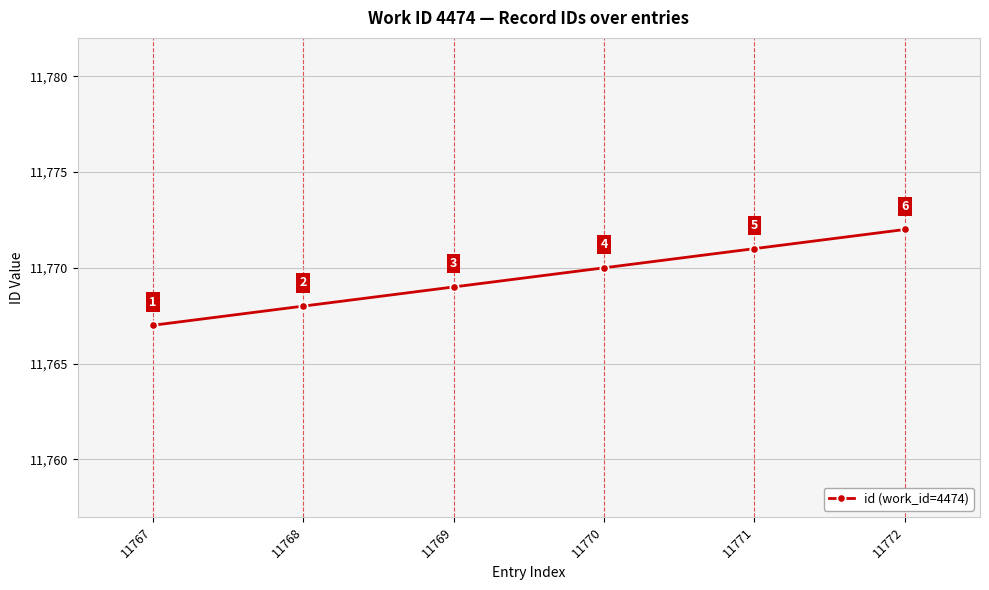

Reading right to left, what are all the values shown in this chart?

11772=11772	11771=11771	11770=11770	11769=11769	11768=11768	11767=11767